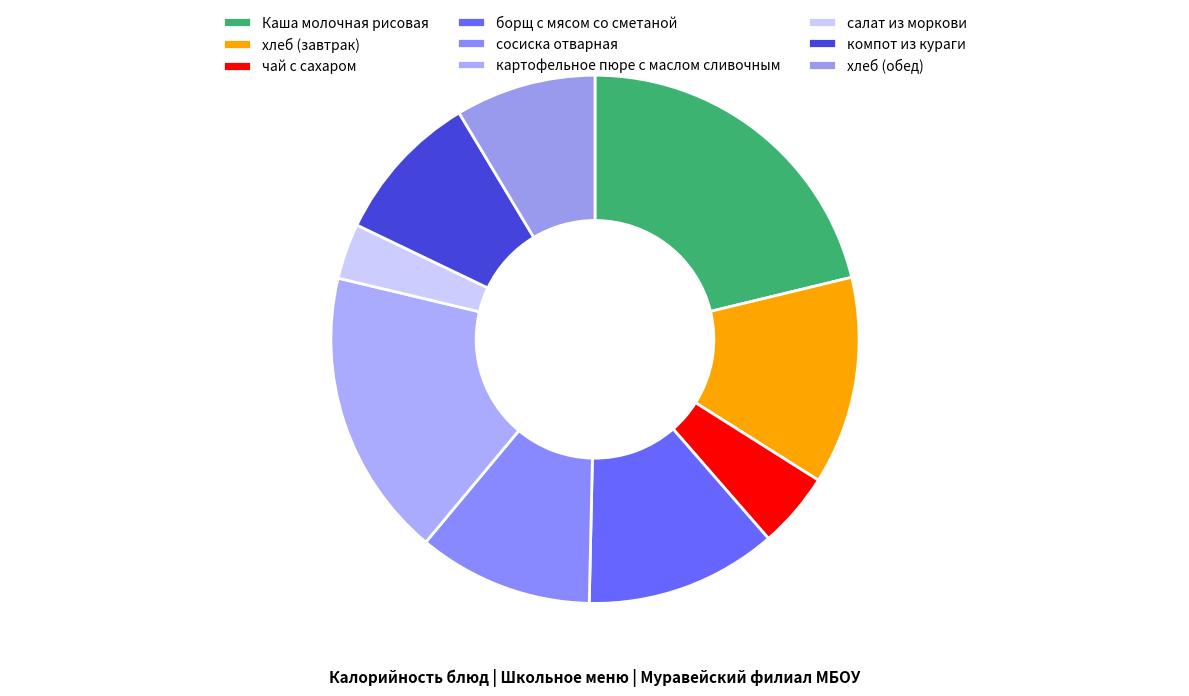

What percentage is the Каша молочная рисовая slice, to the nearest percent?

21%